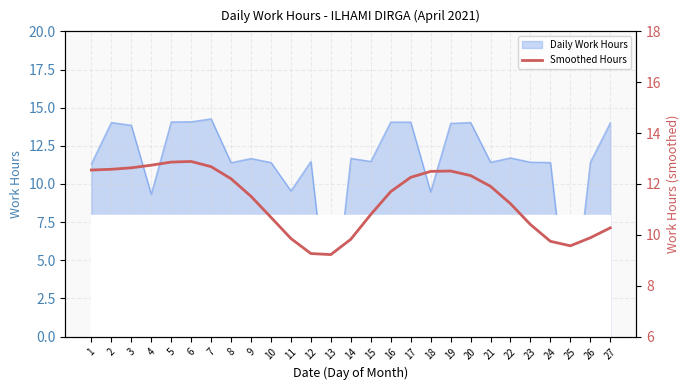

The Daily Work Hours series shows 0.0 at 13. True or false?

True